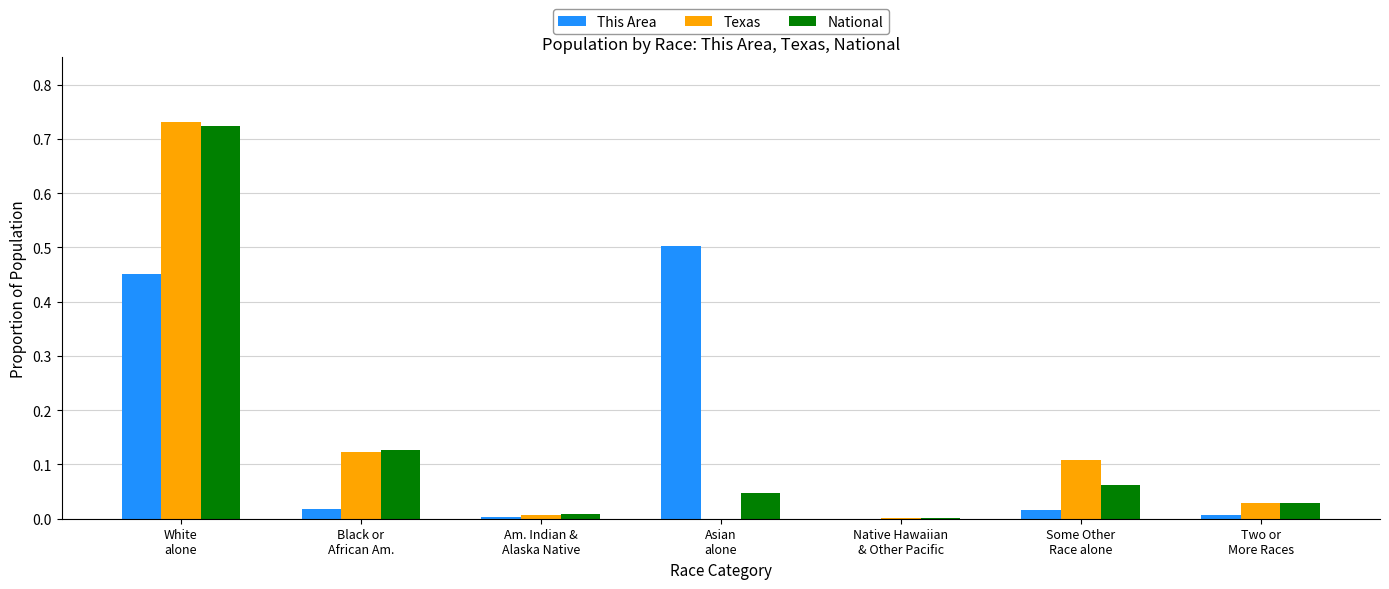

What is the sum of all Texas values?

1.0